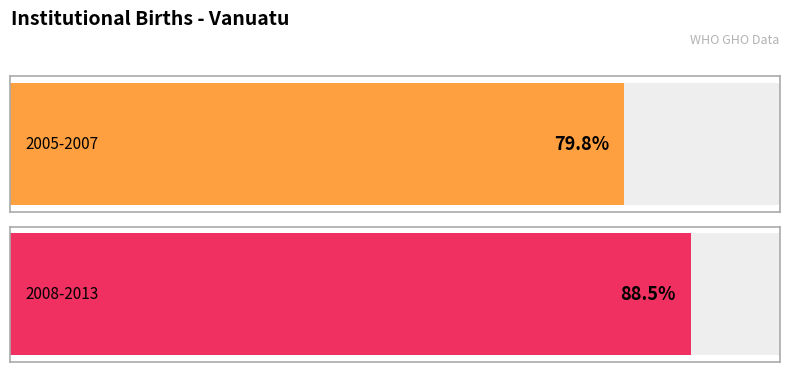

Count the number of categories in the chart.

2